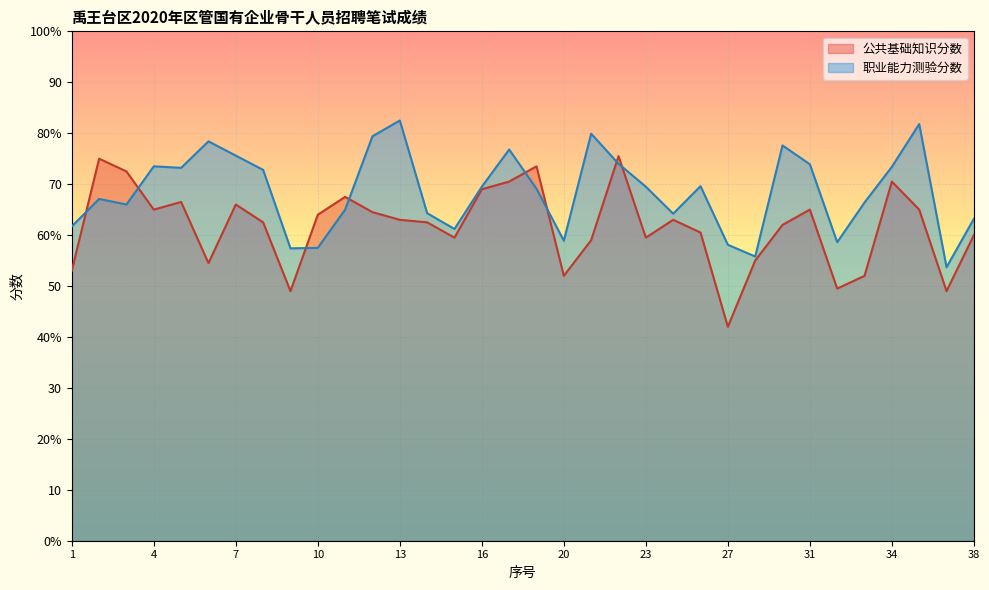

True or false: 职业能力测验分数 and 公共基础知识分数 intersect in this chart.

True